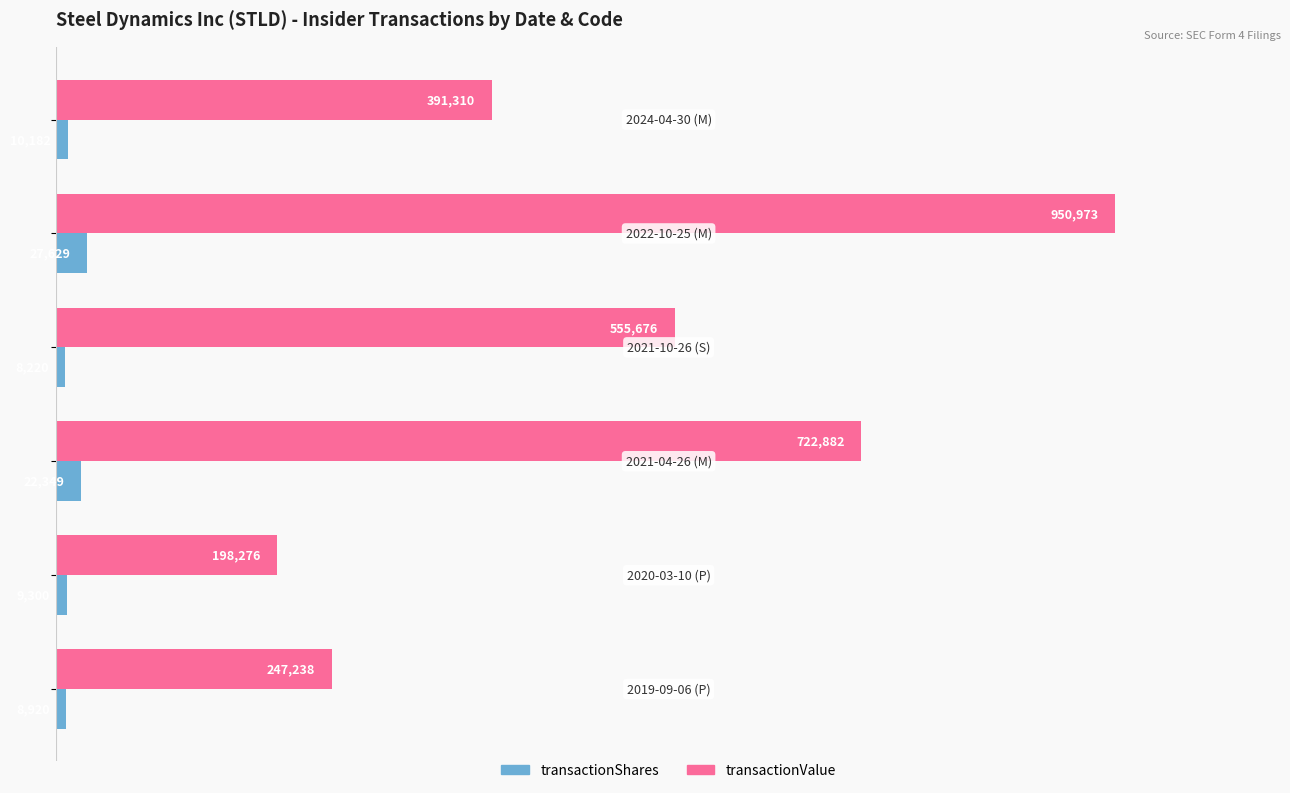

List the series in order of their overall mean, highest first.

transactionValue, transactionShares